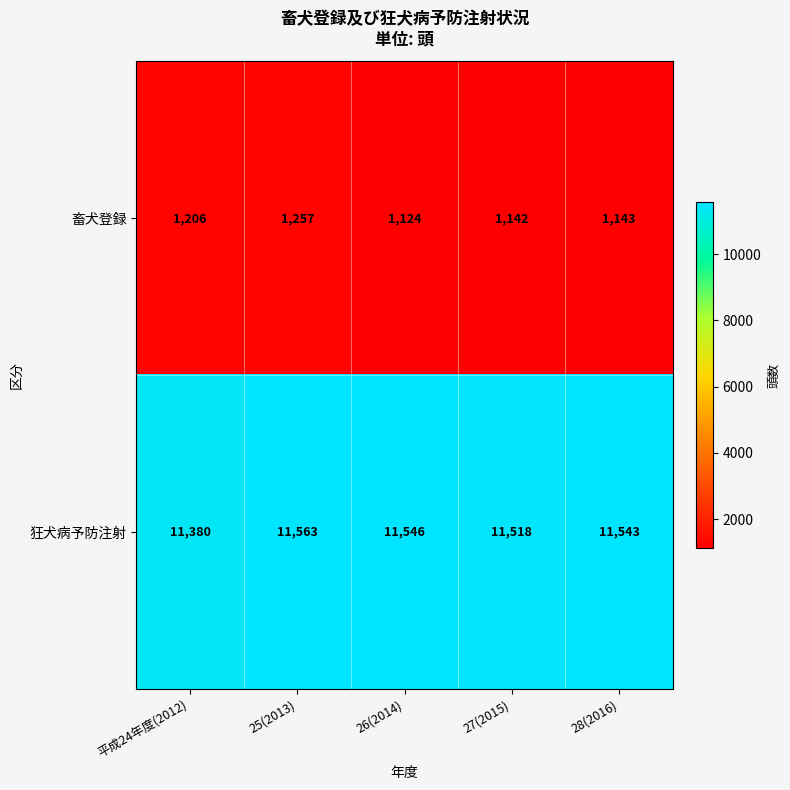

What is the sum of all 狂犬病予防注射 values?

57550